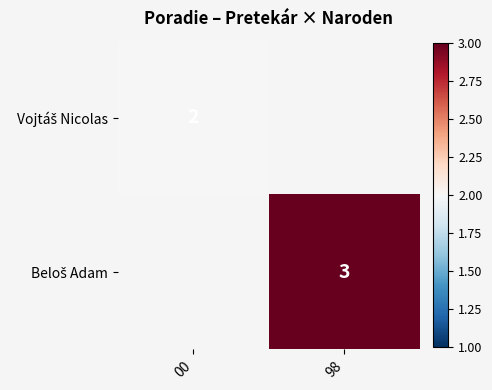

True or false: Beloš Adam has a value of 1.9 at 98.

False